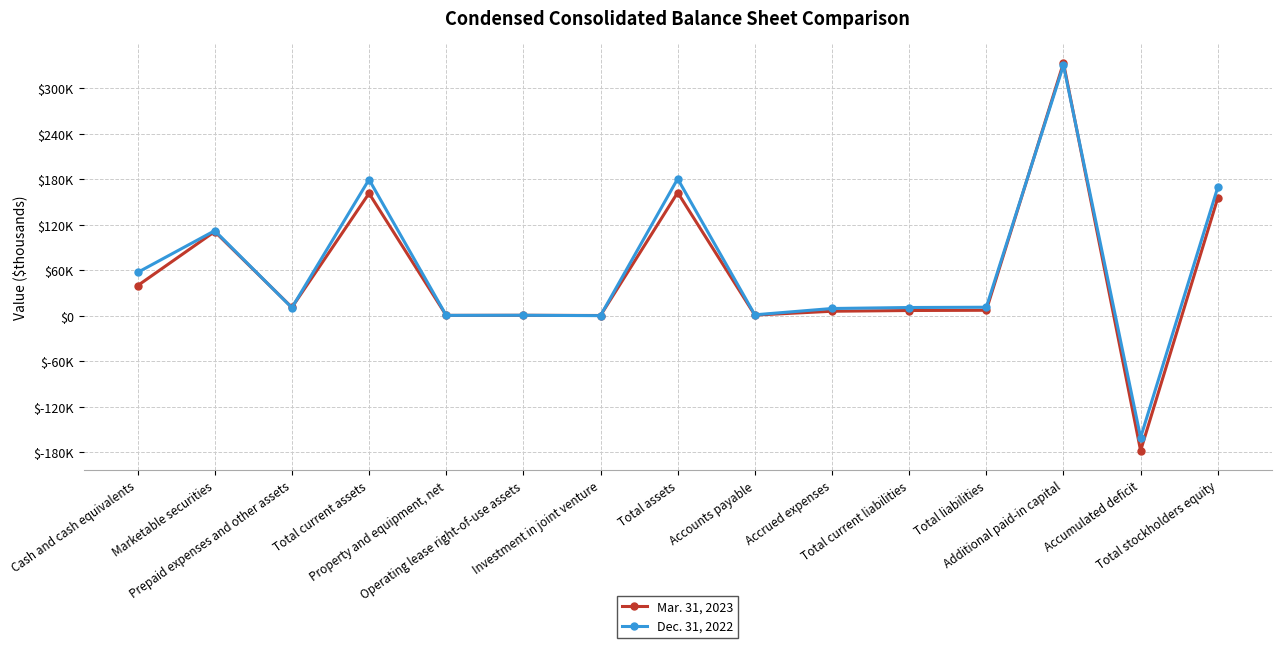

What position from the left is Marketable securities?

2